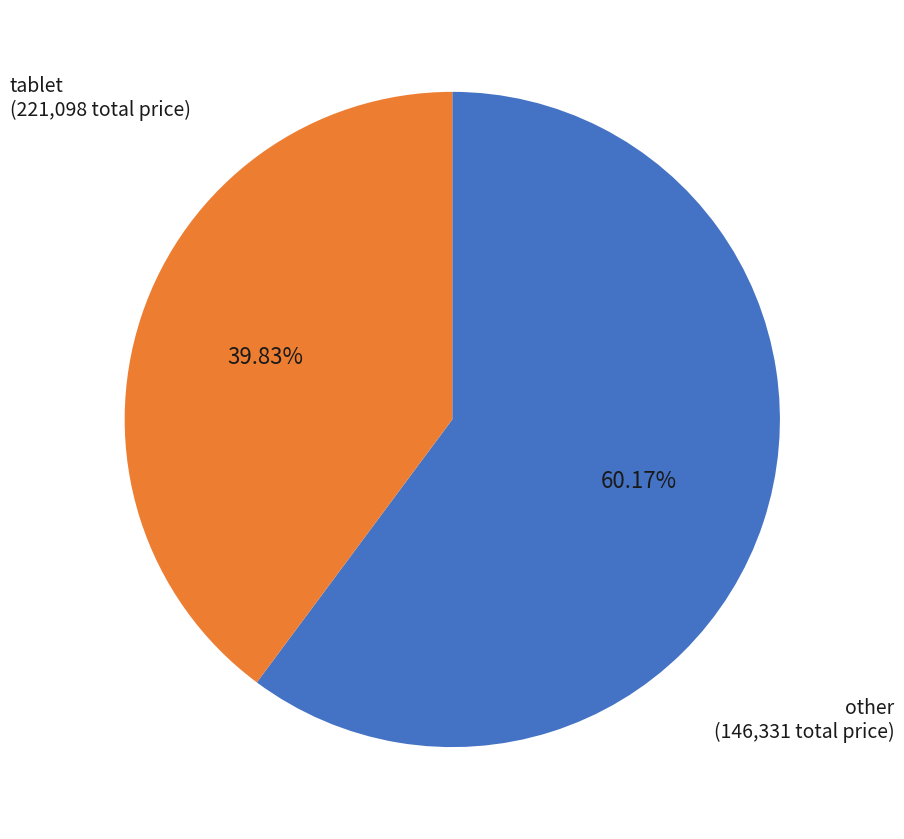

Does any single category account for the majority?

Yes